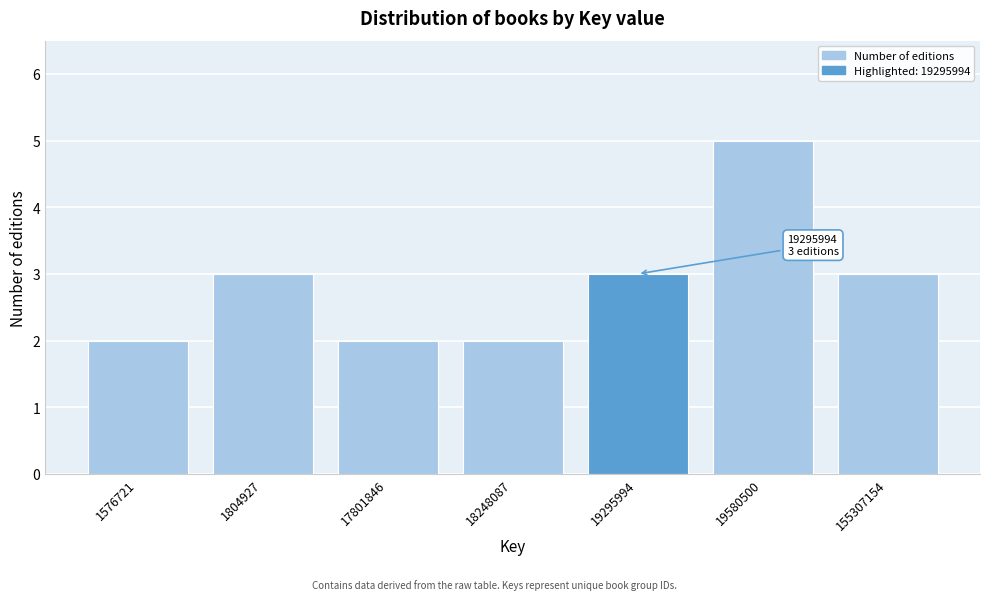

Reading right to left, list all the values displayed in this chart.

155307154=3	19580500=5	19295994=3	18248087=2	17801846=2	1804927=3	1576721=2